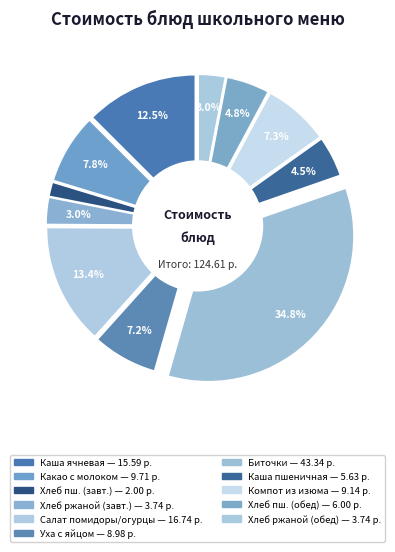

To the nearest percent, what is the average slice percentage?

9%